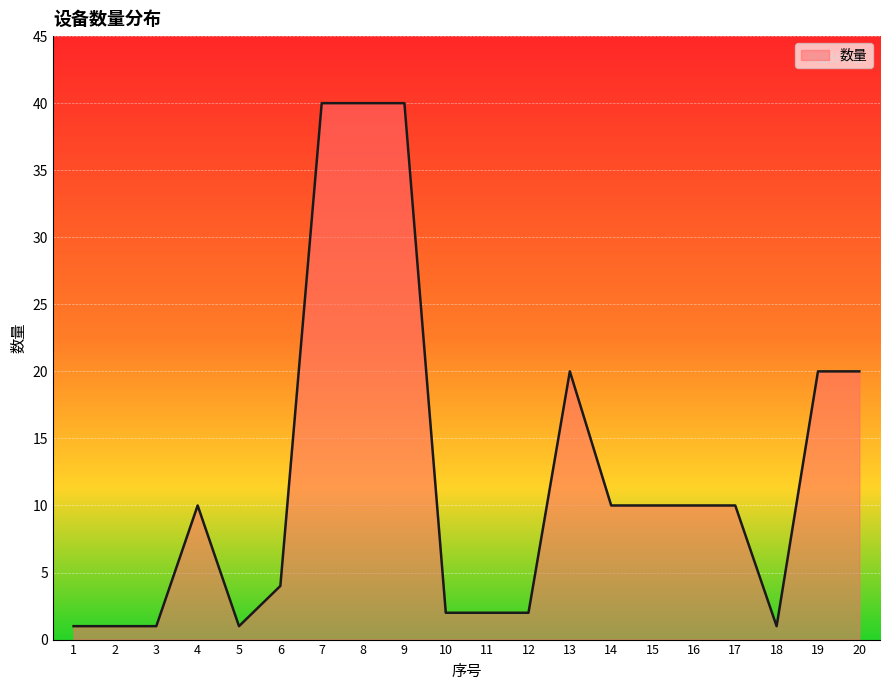

What is the greatest value displayed?

40